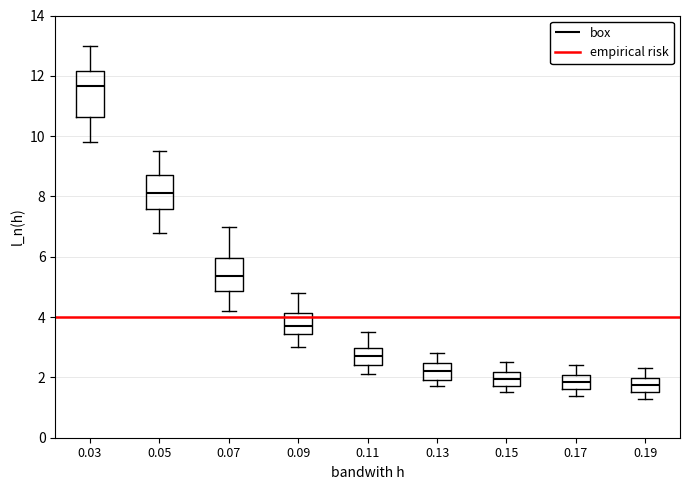

Where does the upper whisker of the box at x = 0.17 end on the y-axis? The values are not printed on the chart, so give them approximately, as read against the axis.

2.4